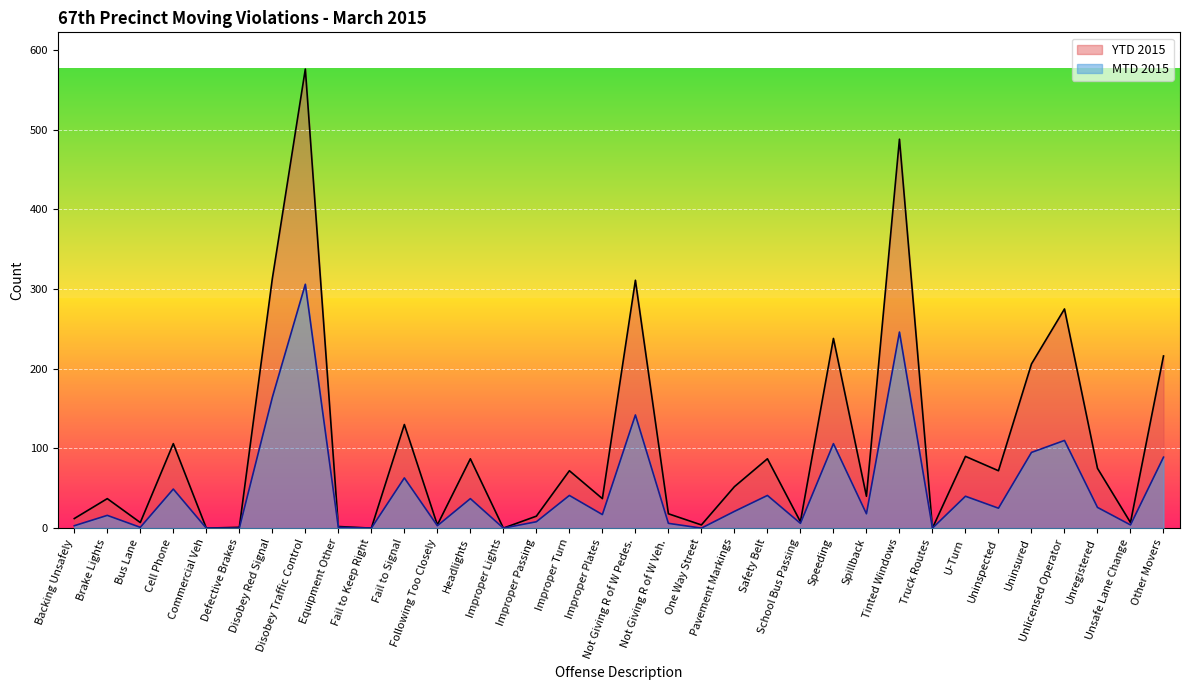

The MTD 2015 series shows 1 at Equipment Other. True or false?

True